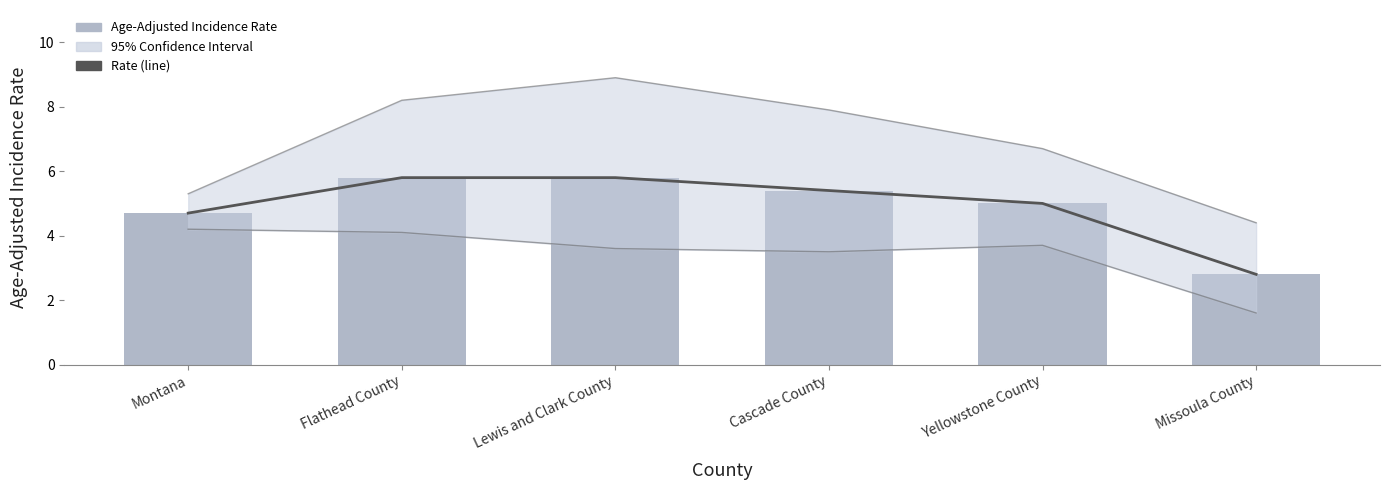

The Rate (line) series shows 5.0 at Yellowstone County. True or false?

True